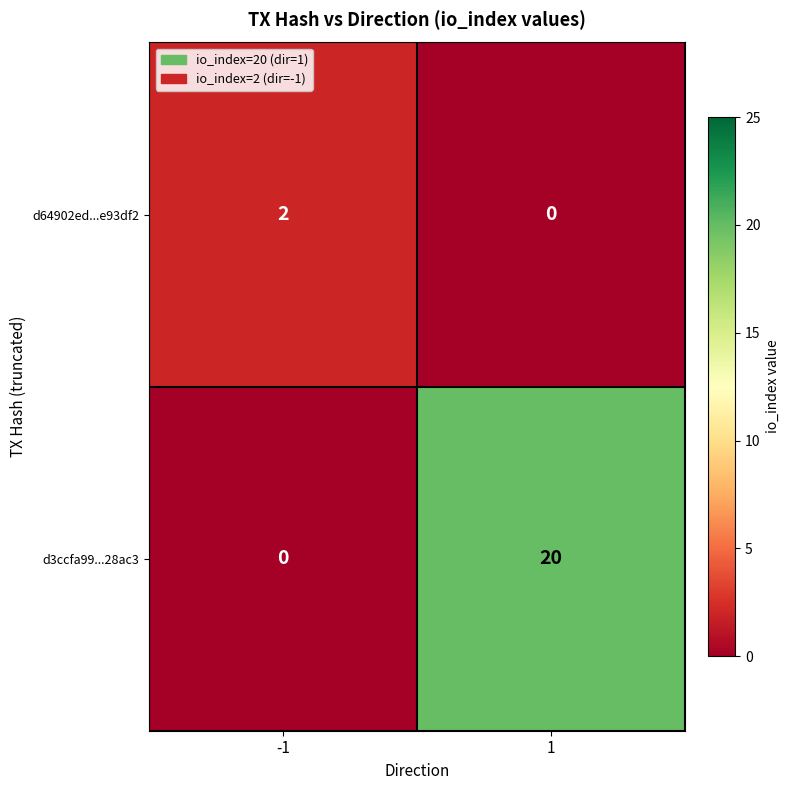

Is it true that d3ccfa99...28ac3 equals 0 at -1?

True